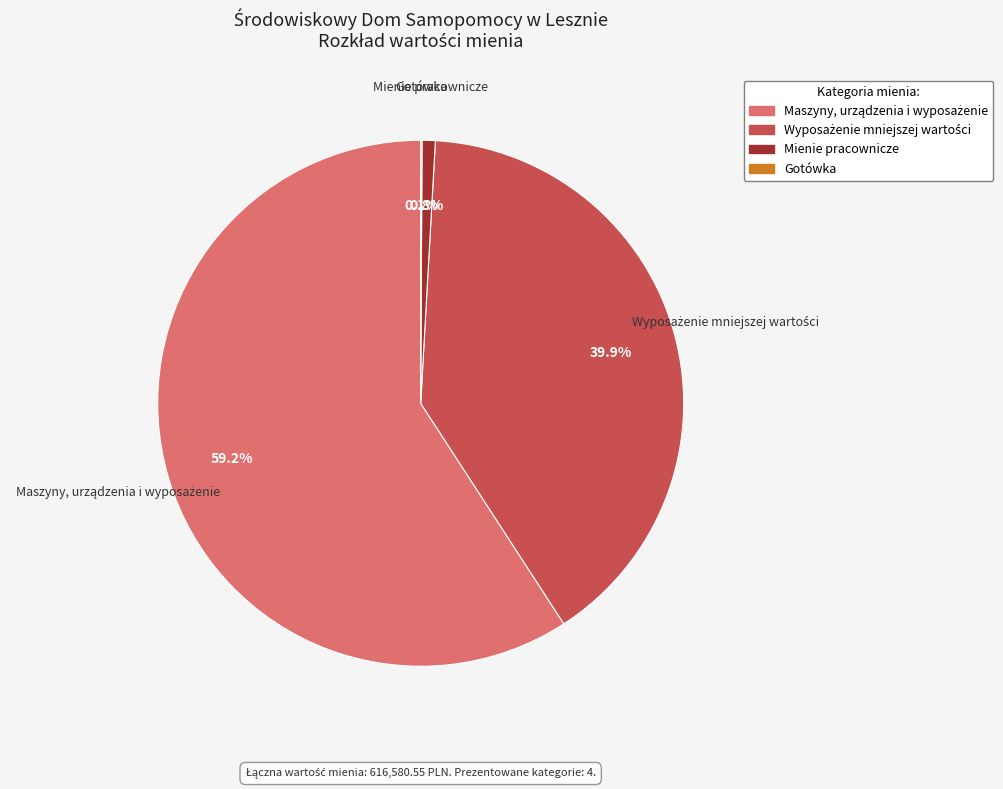

Is there any slice that represents more than half of the pie?

Yes